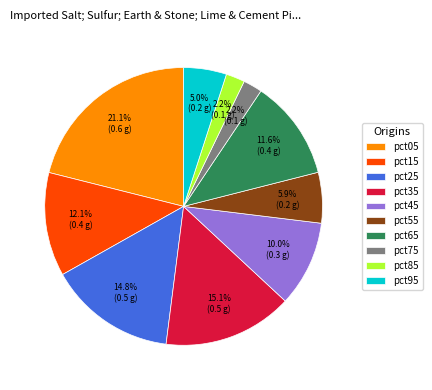

True or false: pct85 accounts for 2% of the total.

True